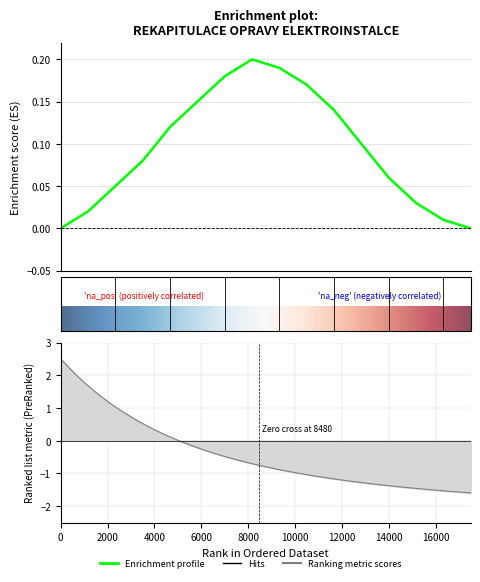

How many points are higher than both their immediate neighbors (excluding endpoints)?

1